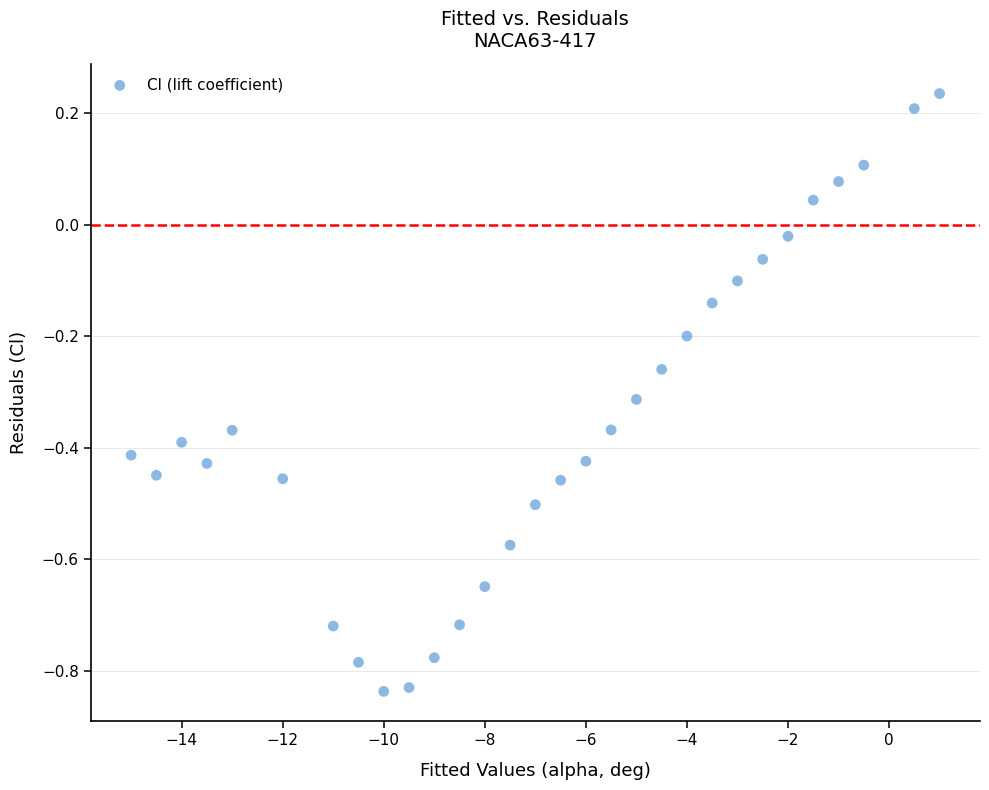

What is the range of X values (max minus min)?

16.0